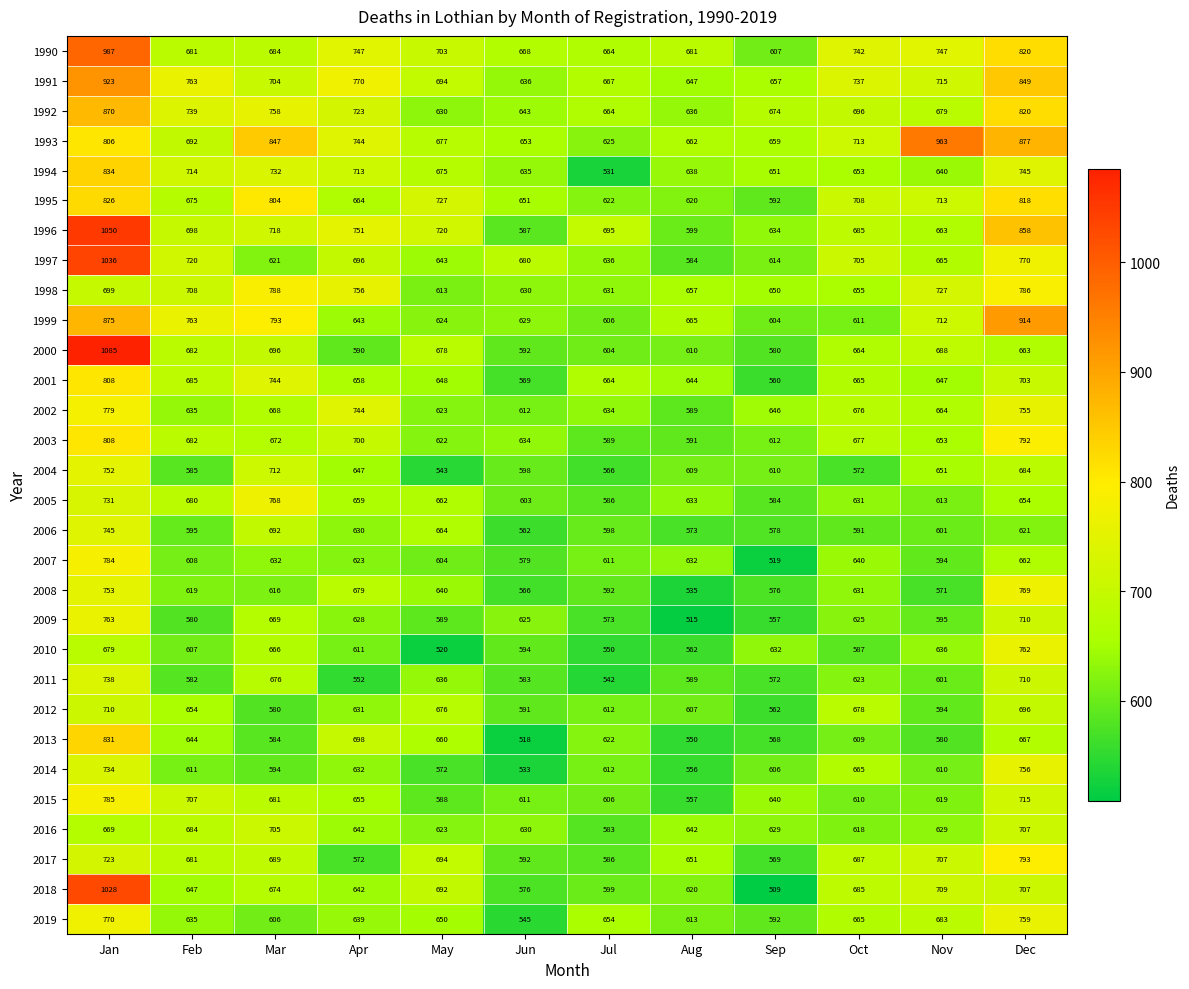

How many data points does each series have?

12